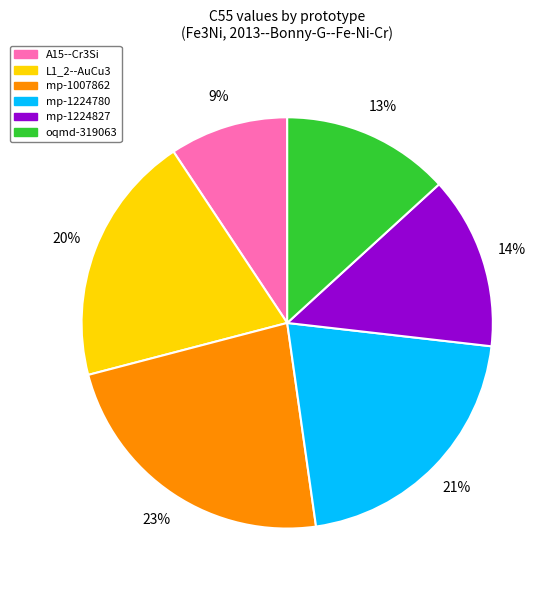

Does any single category account for the majority?

No